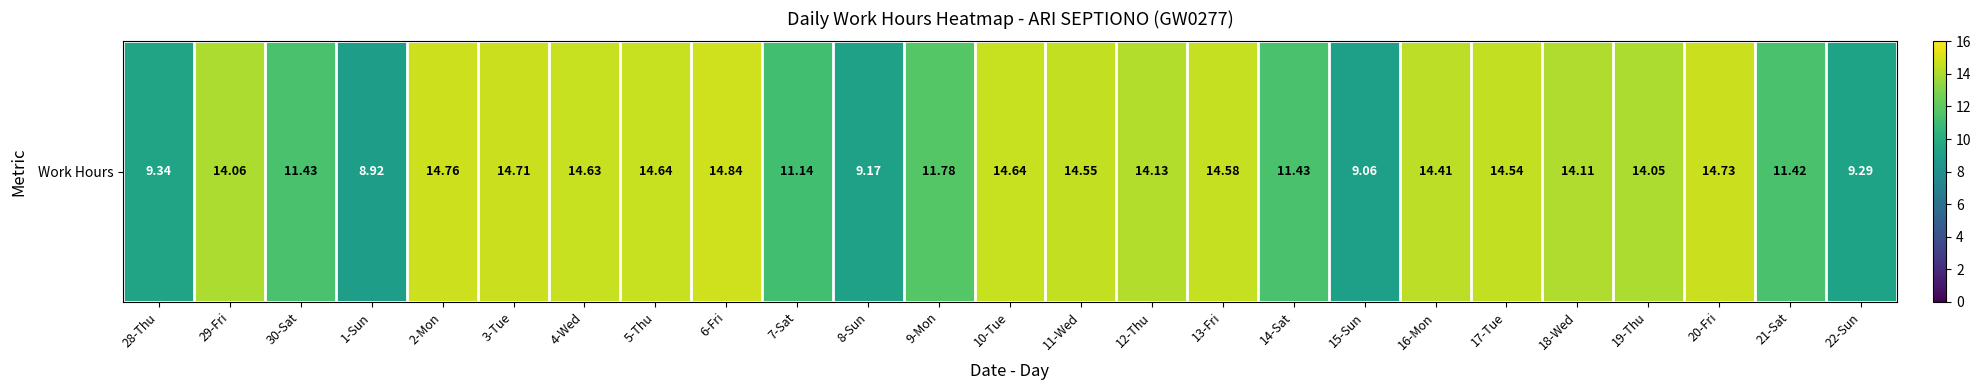

At which label is the value closest to 11?

7-Sat